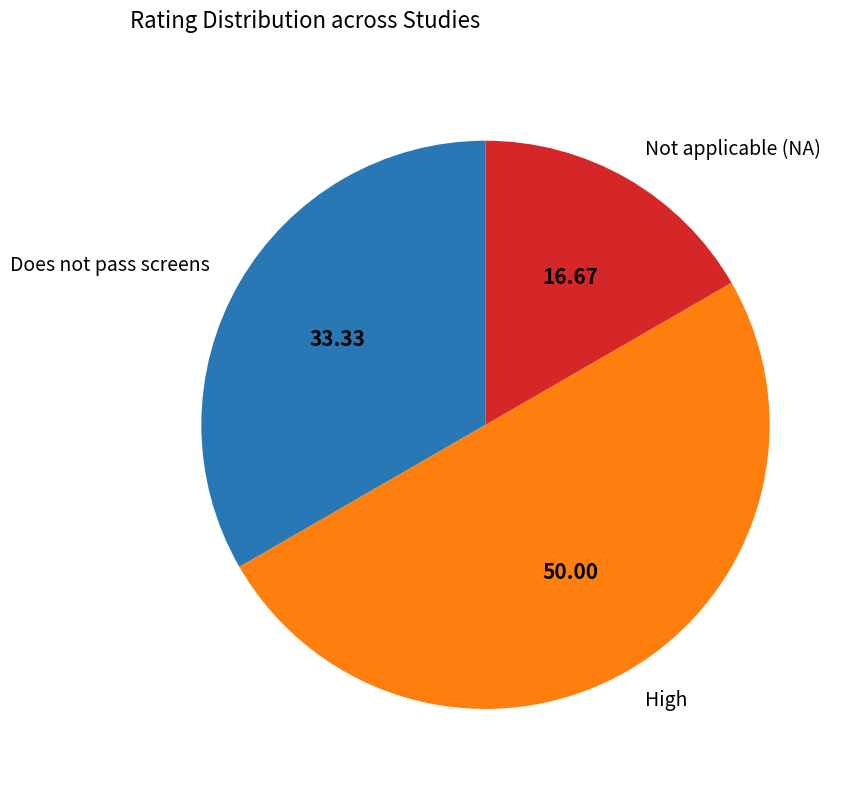

How many slices are in this pie chart?

3